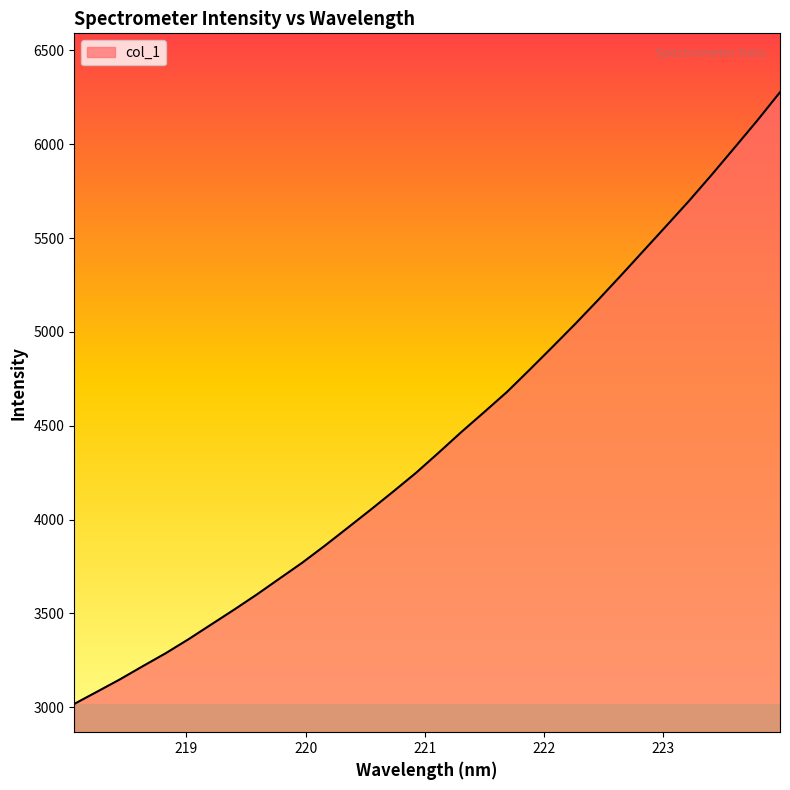

What is the greatest value displayed?

6277.3